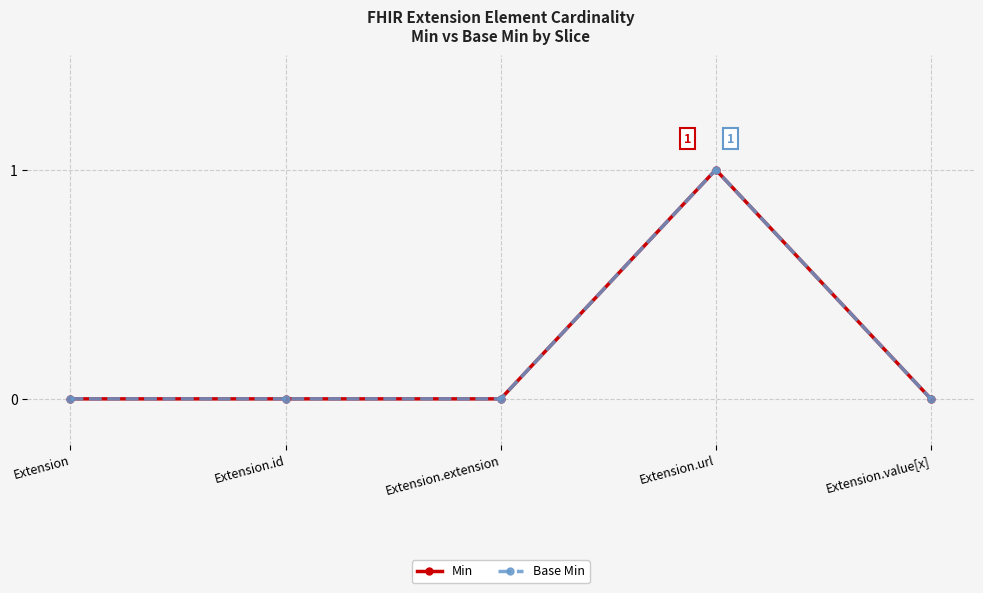

Reading right to left, extract all data points from this chart.

Min: 0	1	0	0	0
Base Min: 0	1	0	0	0